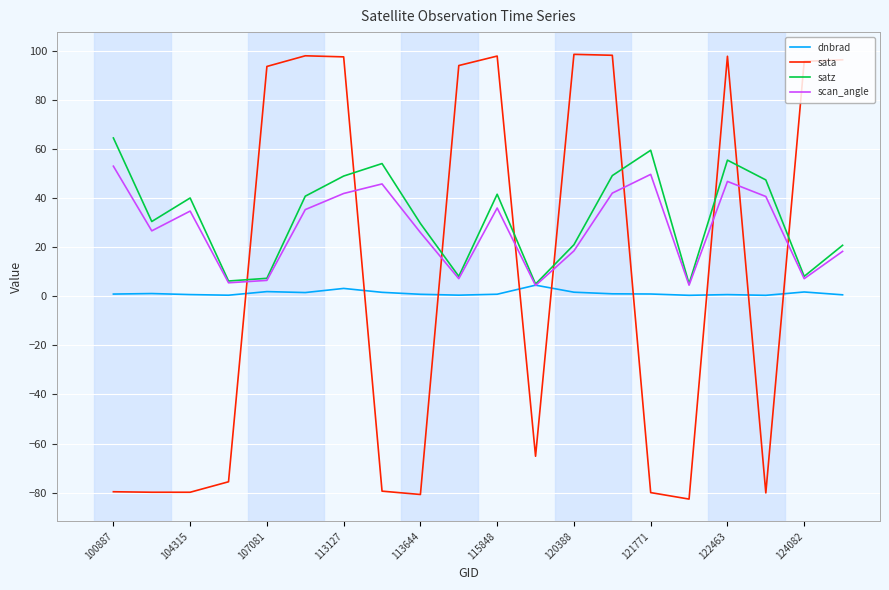

What is the sum of all dnbrad values?

25.8